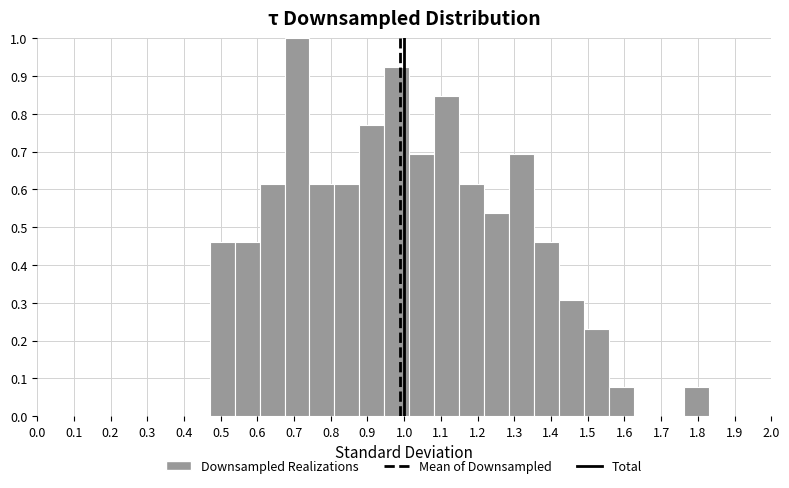

What is the height of the bar covering 0.946 to 1.014 on the x-axis? Neither the bar edges nor the heights are printed on the chart, so give them approximately, as read against the axes.

0.92